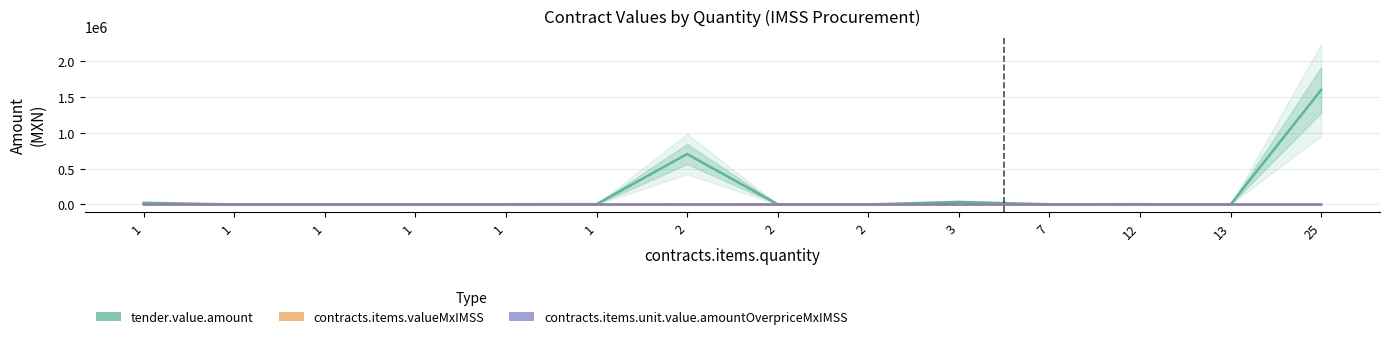

What is the difference between the contracts.items.valueMxIMSS values at 2 and 1?

1128.5